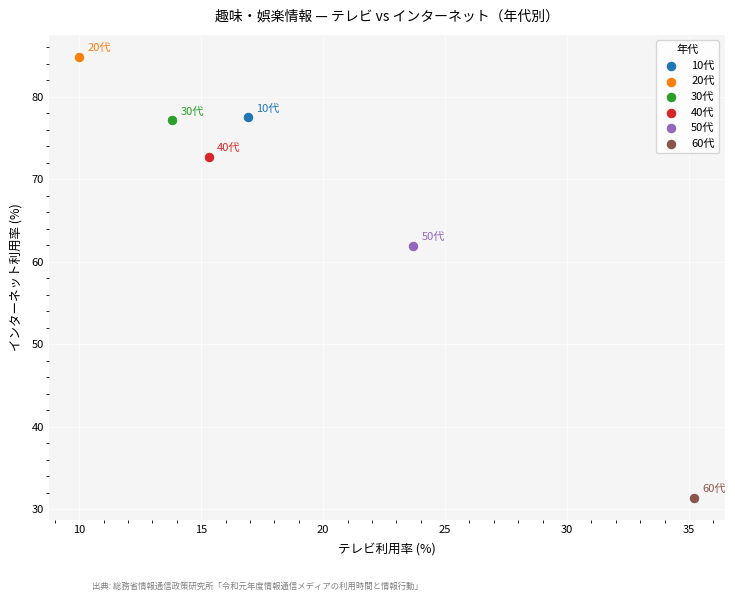

Which series reaches the maximum Y coordinate?

20代